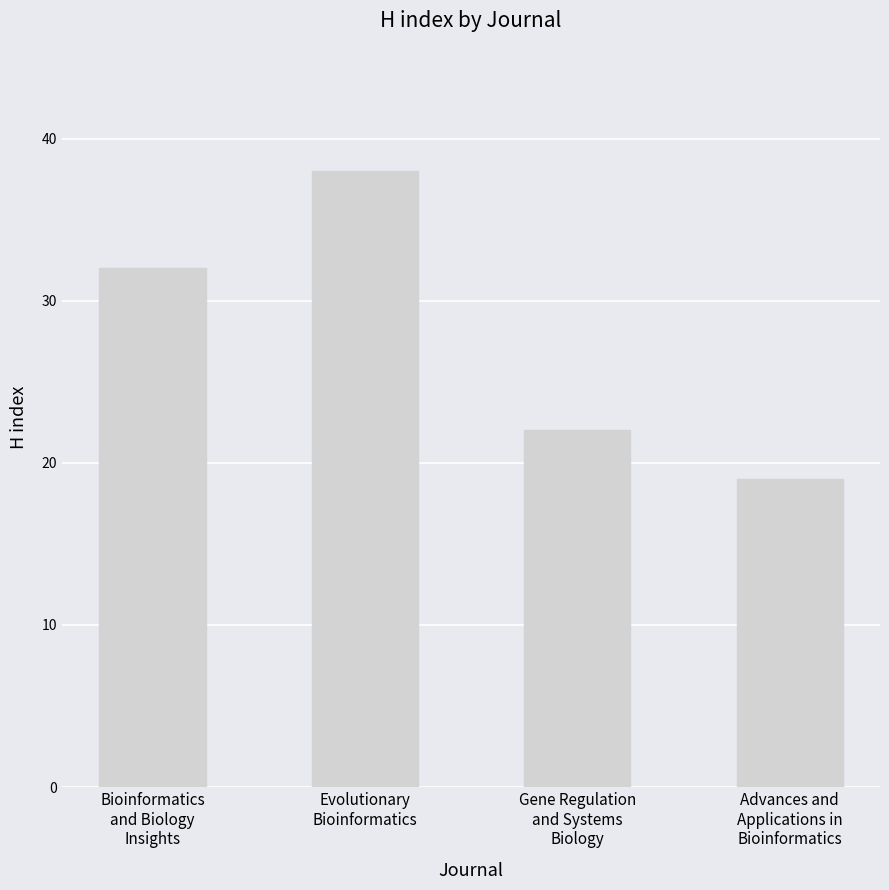

What is the label of the 2nd bar from the left?

Evolutionary
Bioinformatics